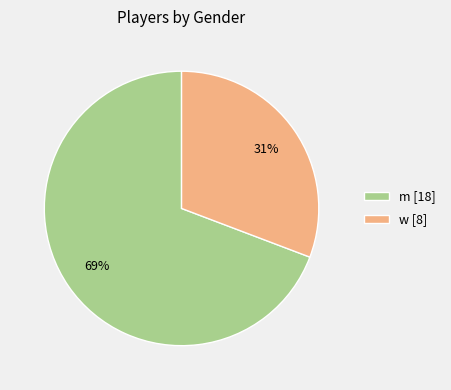

The m [18] slice represents 69% of the pie. True or false?

True